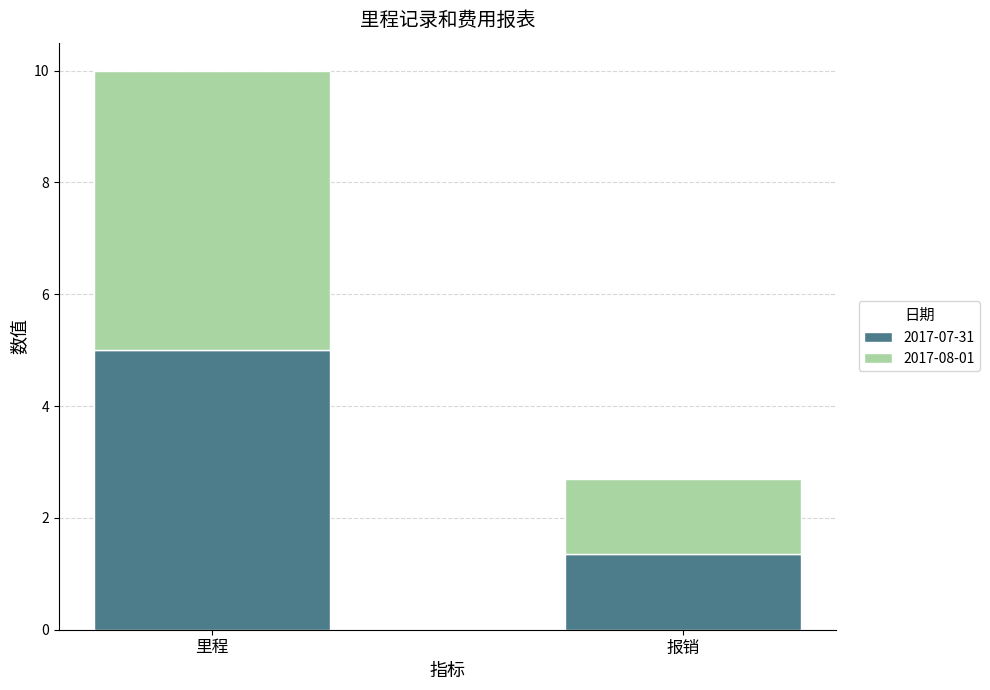

At which category is the sum across all series the highest?

里程